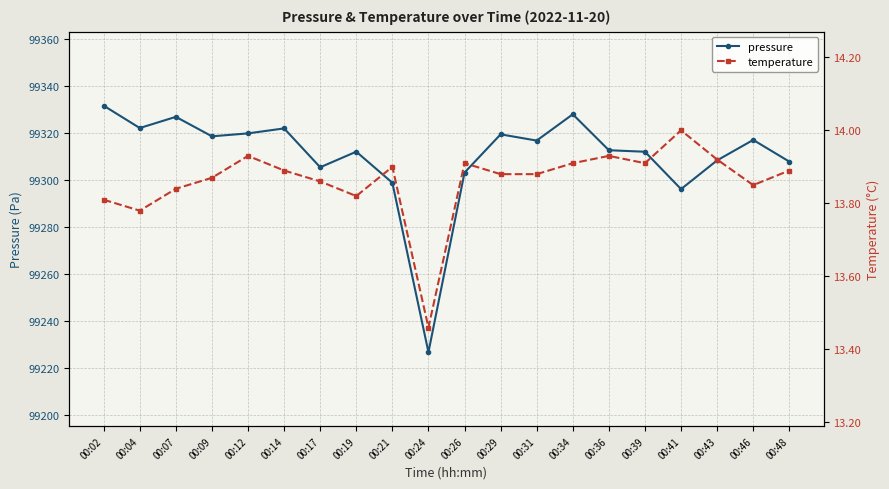

At how many categories does at least one series exceed 41548?

20